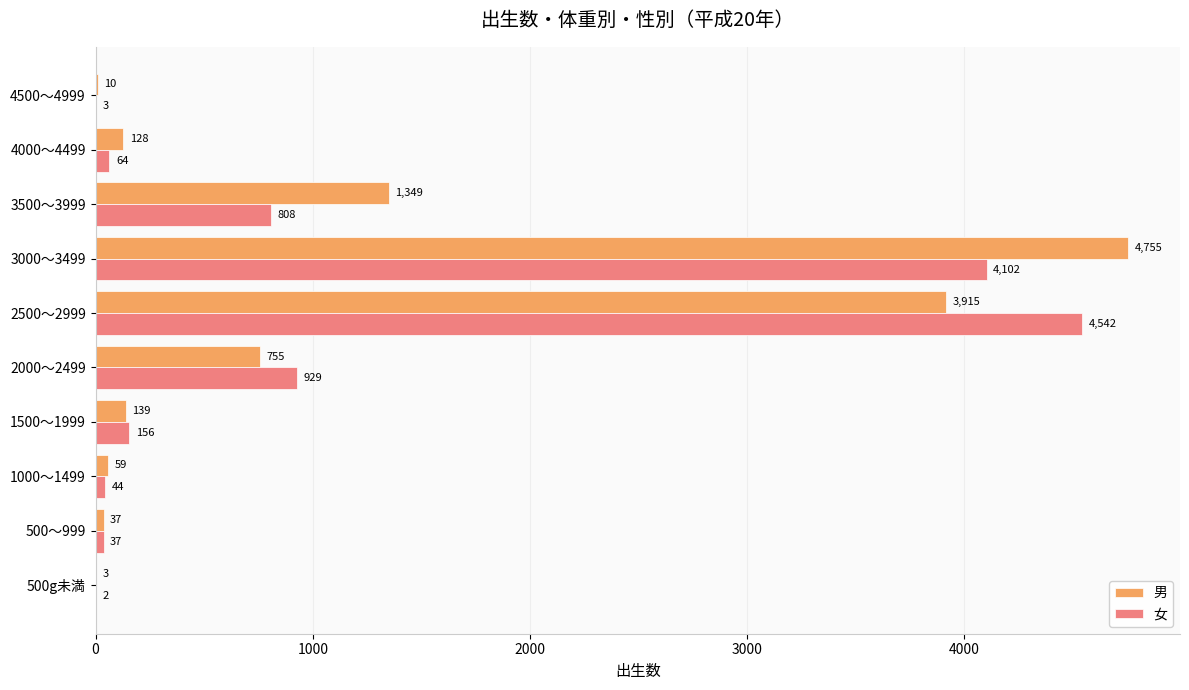

What is the sum of the 女 values at 4000～4499 and 3000～3499?

4166